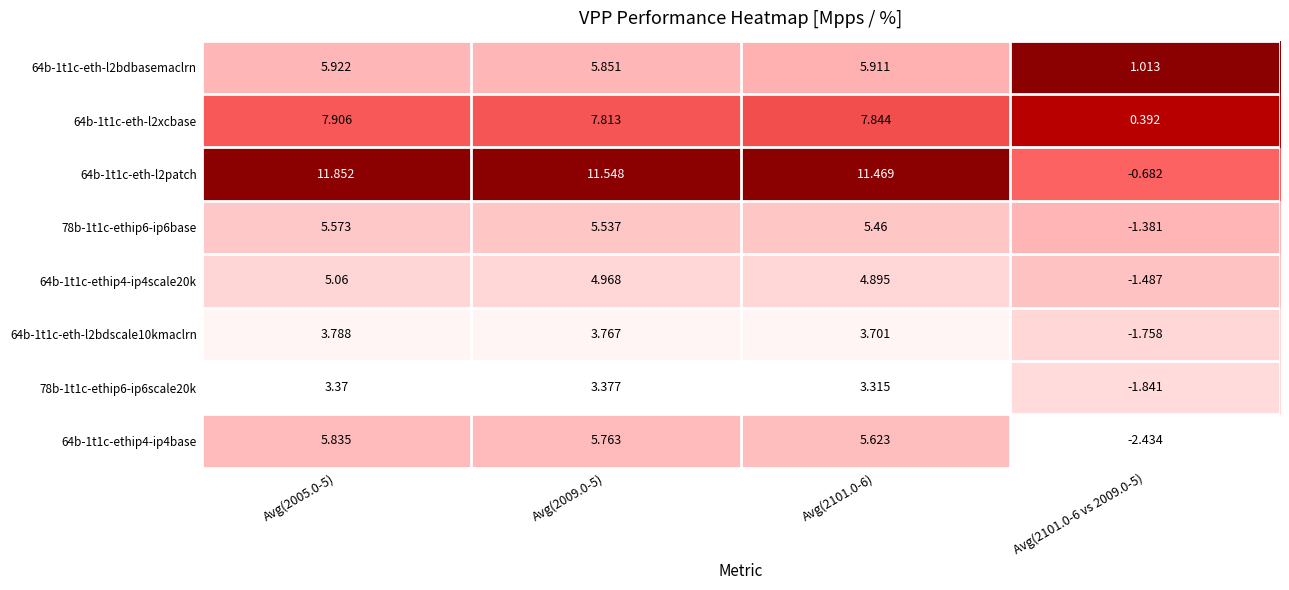

Is the value of 64b-1t1c-ethip4-ip4scale20k at Avg(2009.0-5) greater than the value of 78b-1t1c-ethip6-ip6scale20k at Avg(2005.0-5)?

Yes